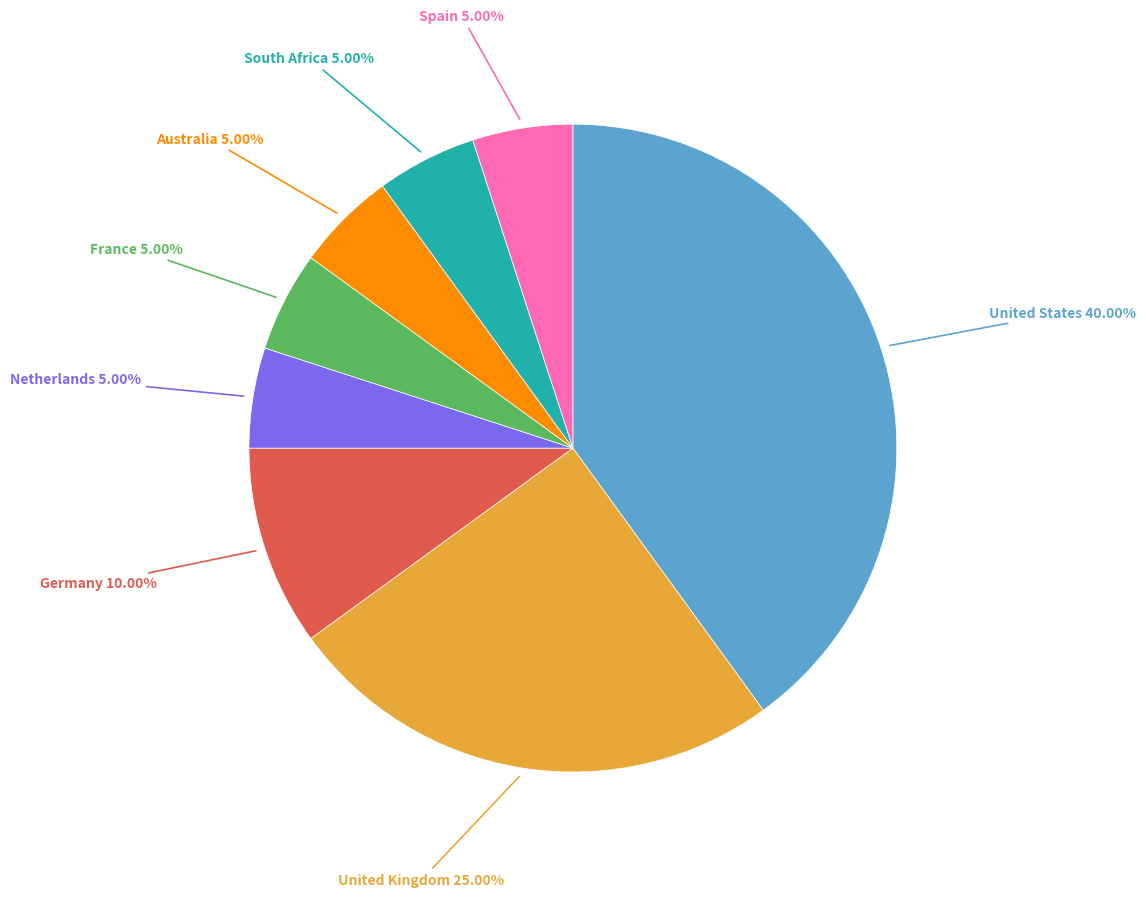

Which category has the biggest portion of the pie?

United States